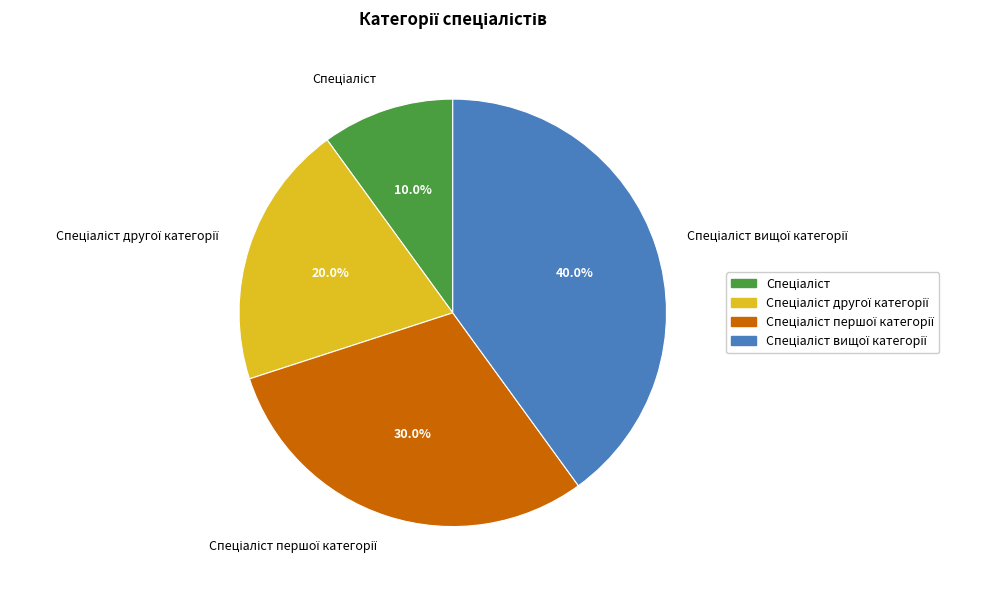

Is there any slice that represents more than half of the pie?

No